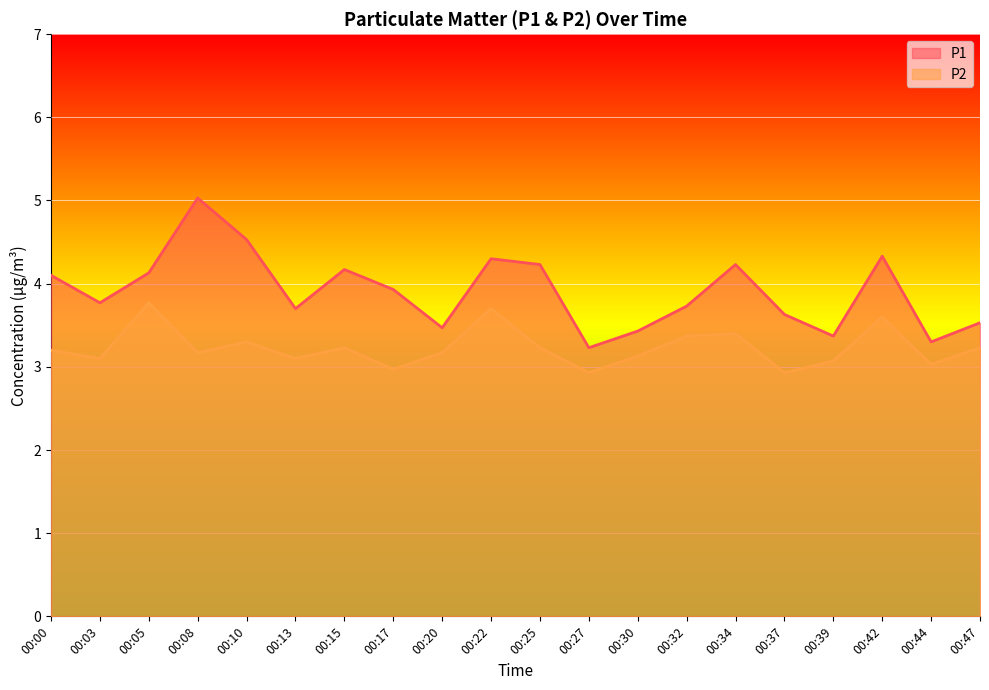

True or false: P1 has a value of 5.9 at 00:34.

False